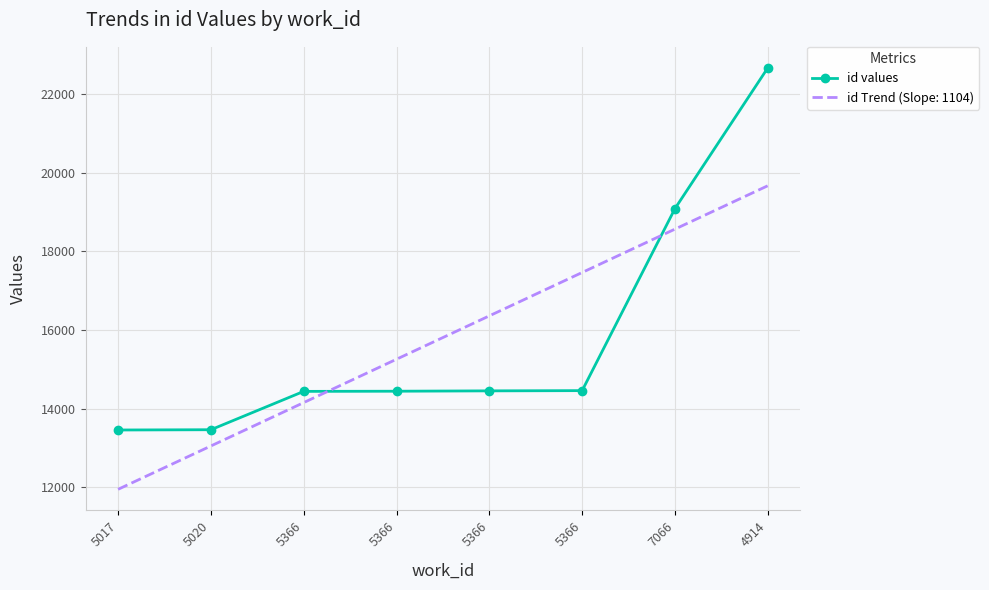

Which label corresponds to the smallest value in the chart?

5017